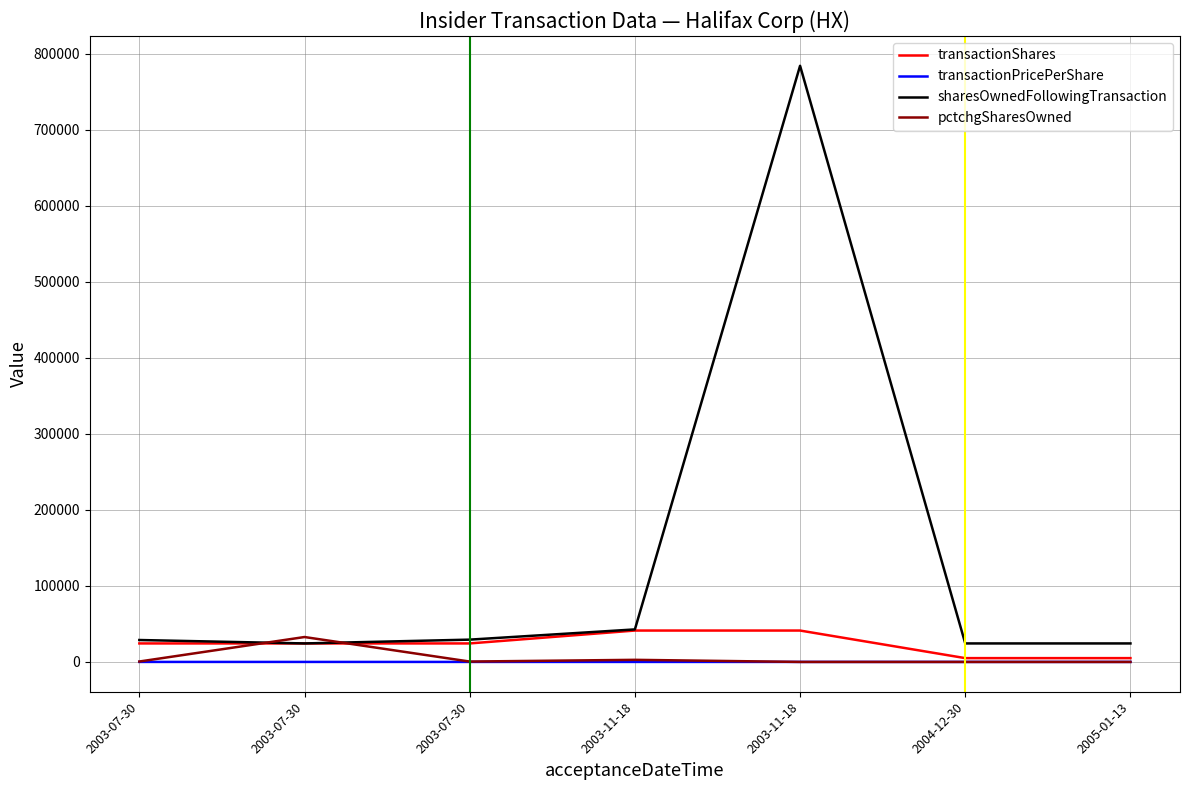

At which category does pctchgSharesOwned reach its first local valley?

2003-07-30